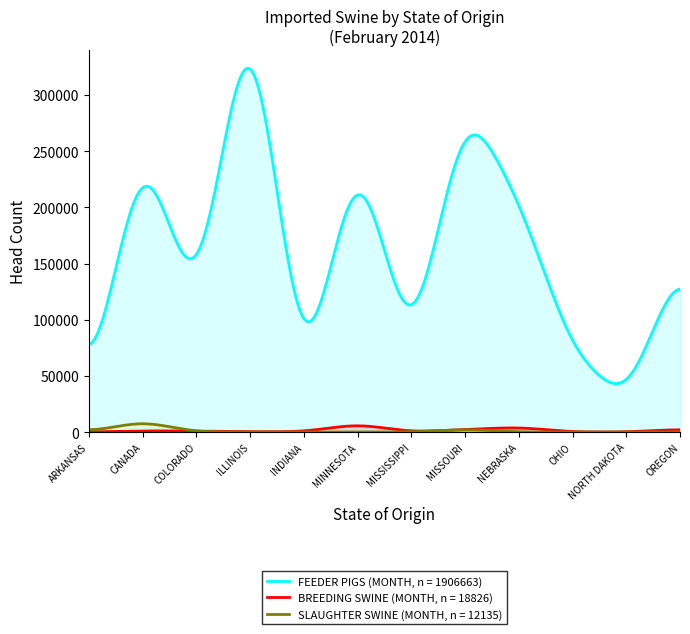

True or false: FEEDER PIGS (MONTH, n = 1906663) and SLAUGHTER SWINE (MONTH, n = 12135) cross at least once.

False